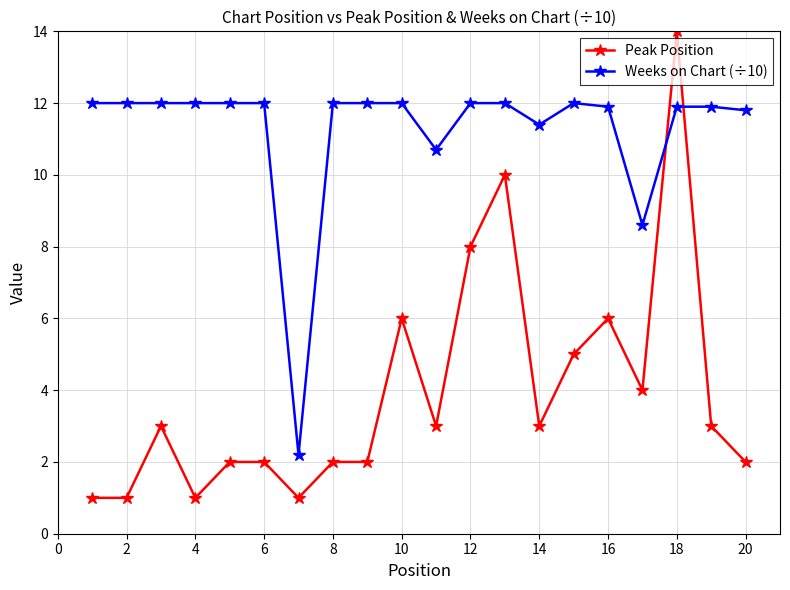

What are all the series names shown in the legend?

Peak Position, Weeks on Chart (÷10)